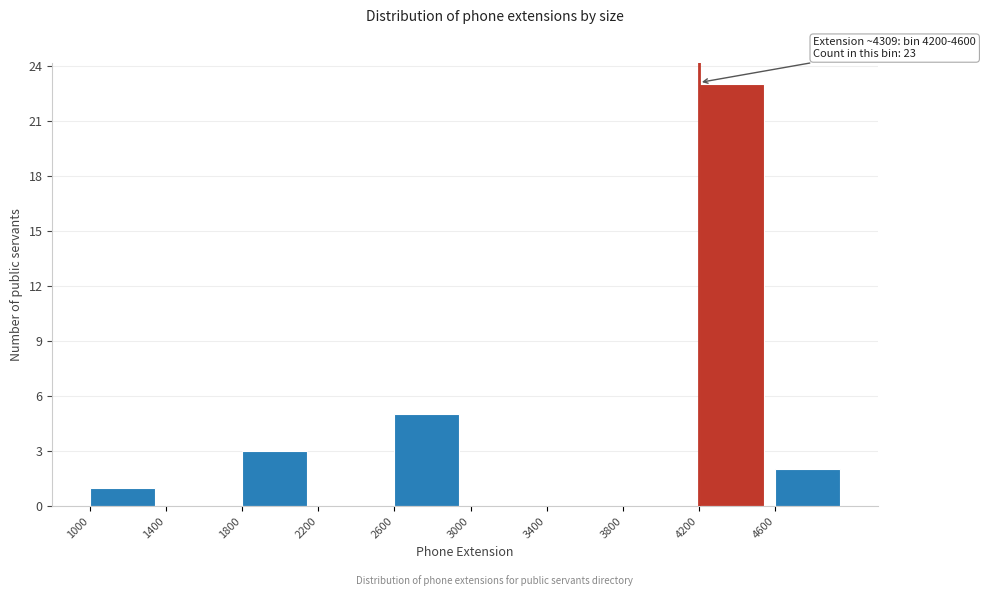

Which range on the x-axis has the tallest bar?

4200 to 4600